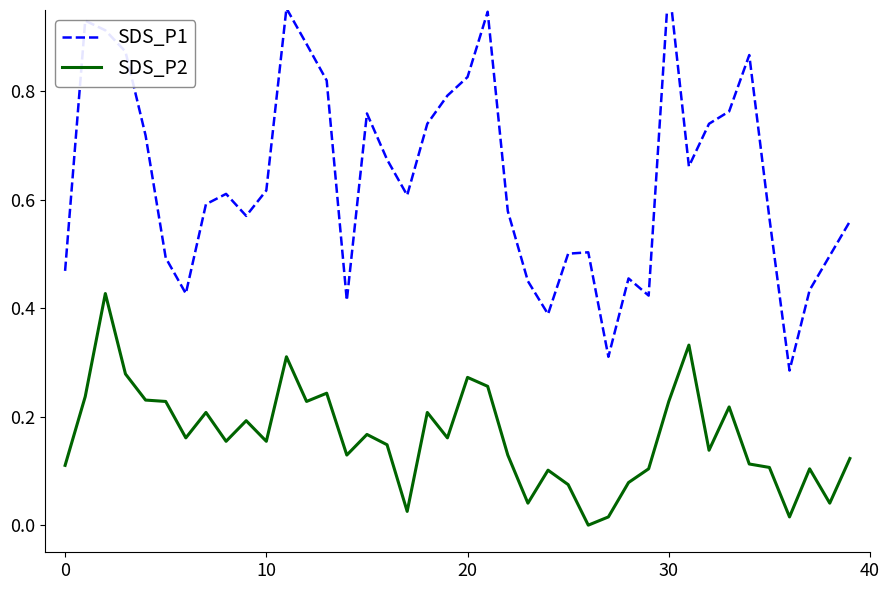

Count the number of data series in this chart.

2